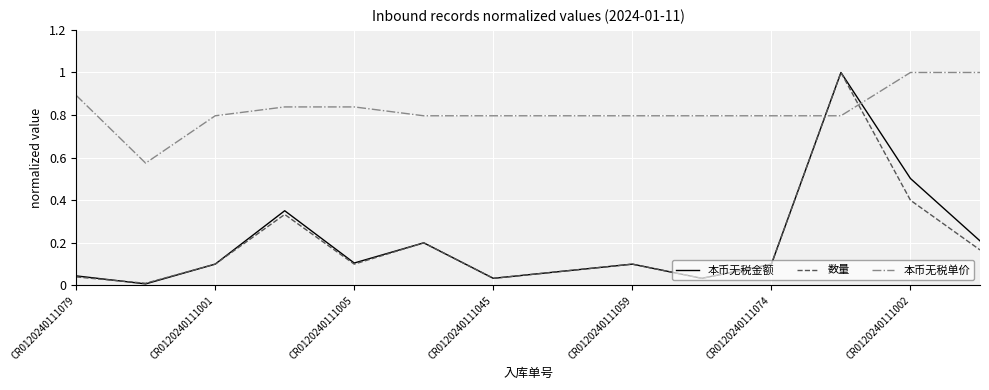

Which series has the largest total across all categories?

本币无税单价